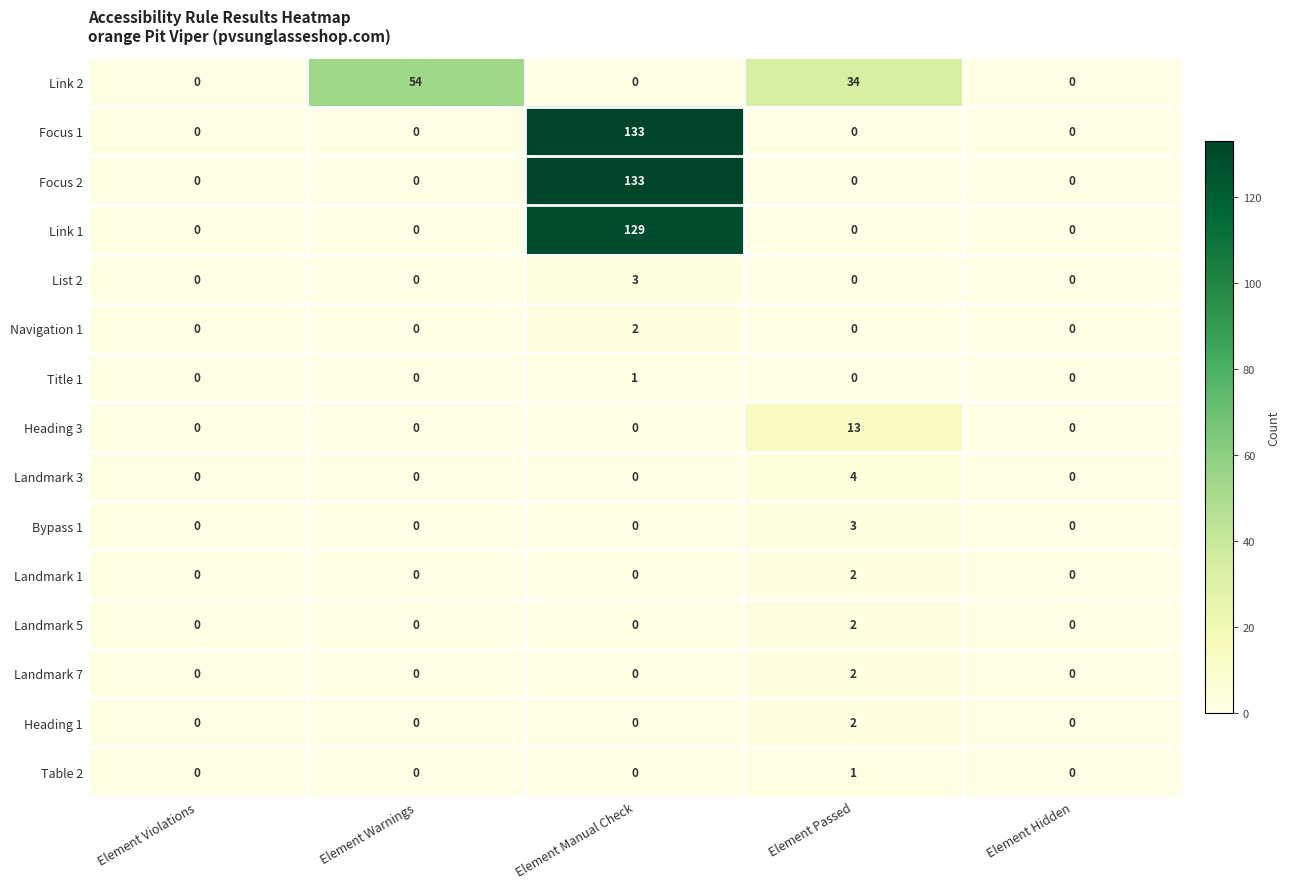

At how many categories does at least one series exceed 98?

1